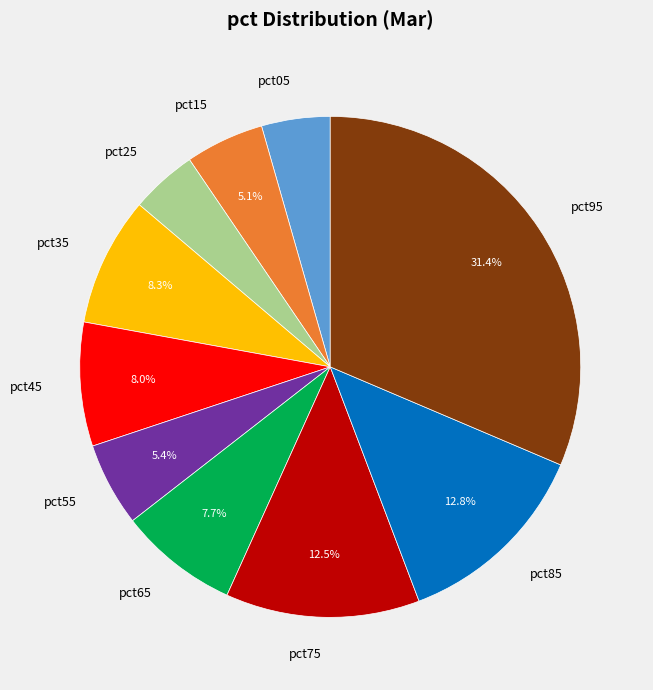

What percentage is the pct35 slice, to the nearest percent?

8%